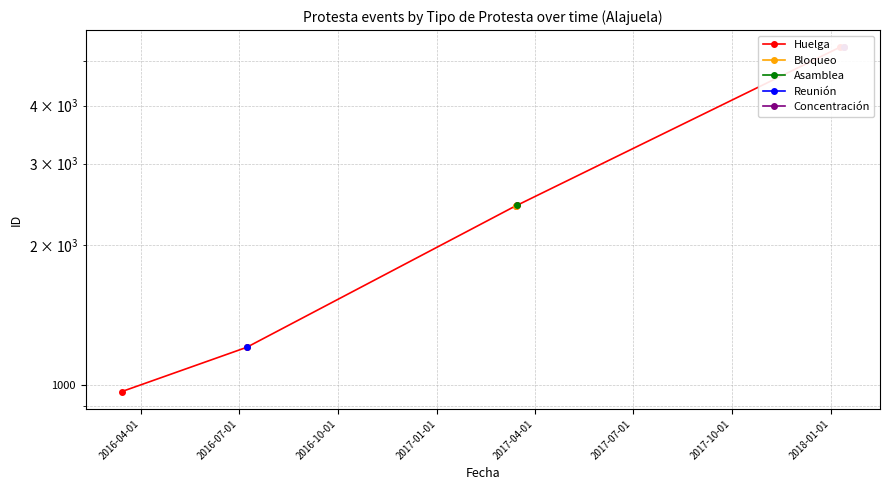

What is the label of the 1st point from the left?

2016-04-01